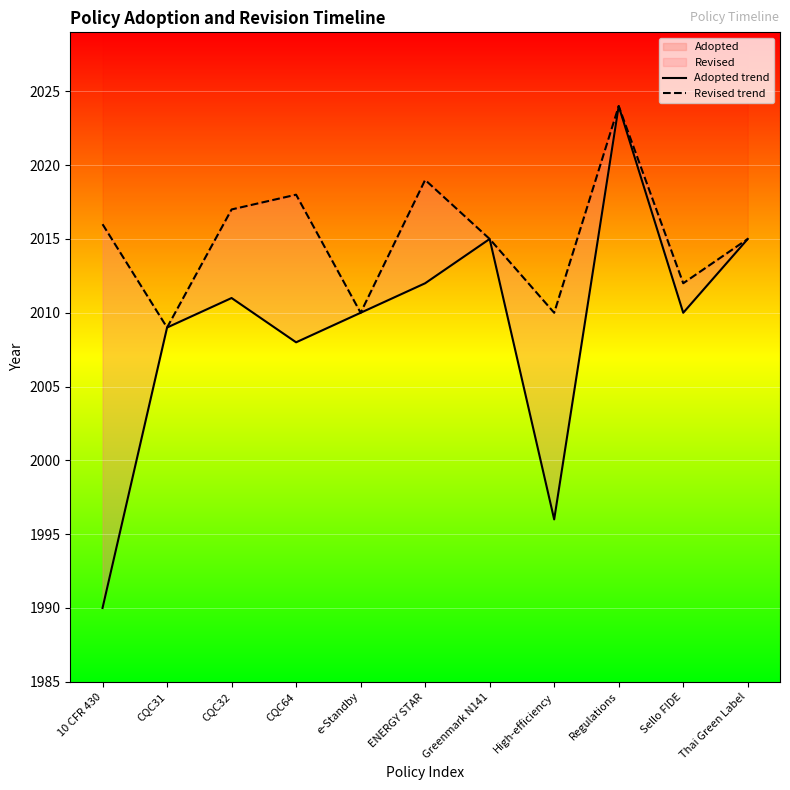

Reading left to right, transcribe all the data shown in this chart.

Adopted trend: 10 CFR 430=1990	CQC31=2009	CQC32=2011	CQC64=2008	e-Standby=2010	ENERGY STAR=2012	Greenmark N141=2015	High-efficiency=1996	Regulations=2024	Sello FIDE=2010	Thai Green Label=2015
Revised trend: 10 CFR 430=2016	CQC31=2009	CQC32=2017	CQC64=2018	e-Standby=2010	ENERGY STAR=2019	Greenmark N141=2015	High-efficiency=2010	Regulations=2024	Sello FIDE=2012	Thai Green Label=2015